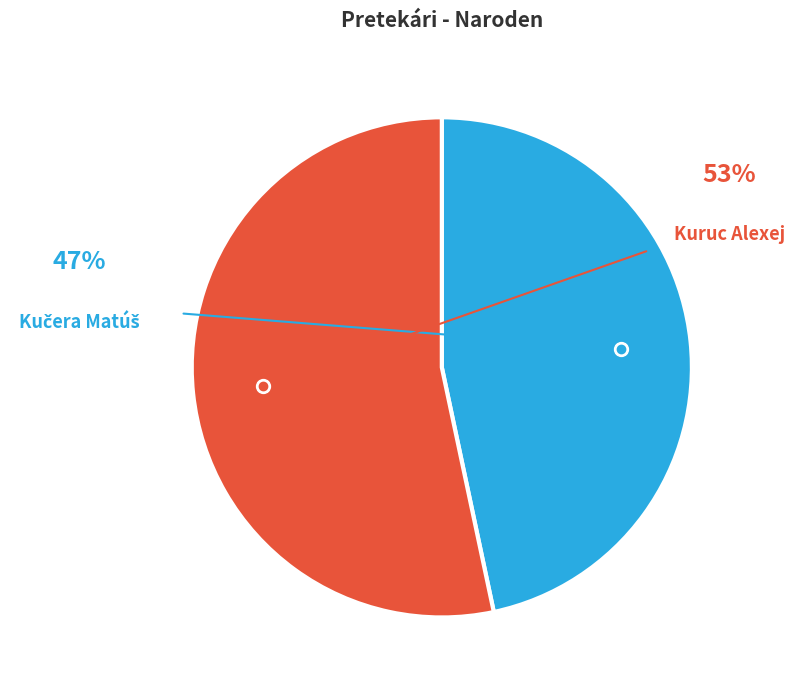

Is there a majority slice in this chart?

Yes